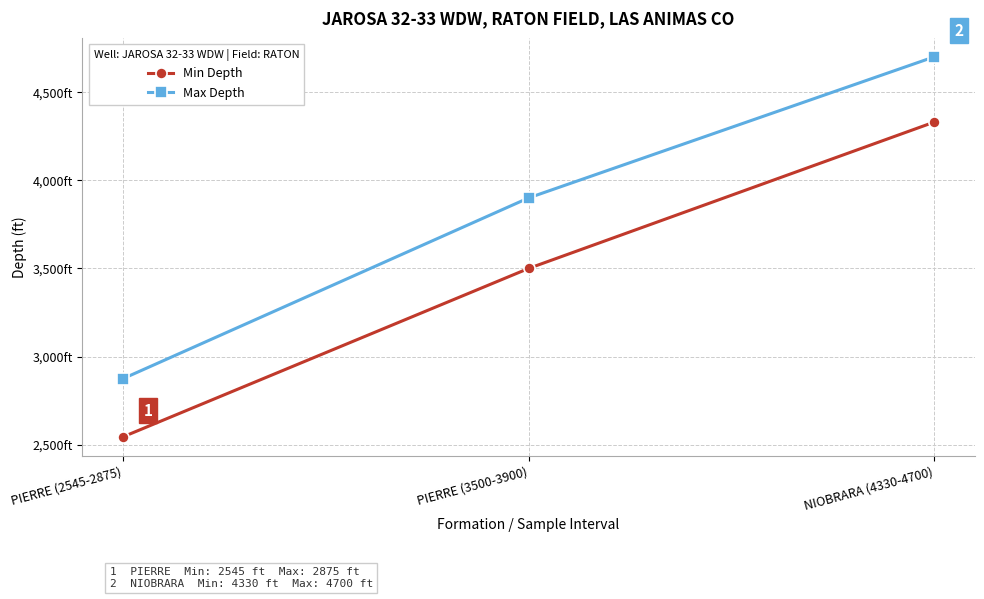

What value does the Min Depth series have at NIOBRARA (4330-4700), to the nearest 10?

4330